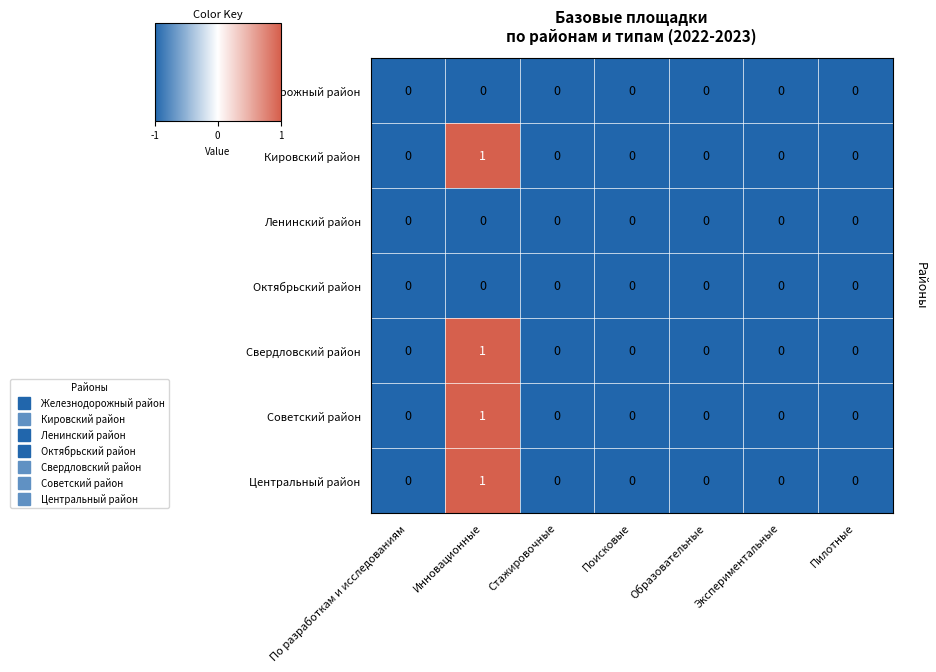

How many Кировский район values are between 0 and 1?

7